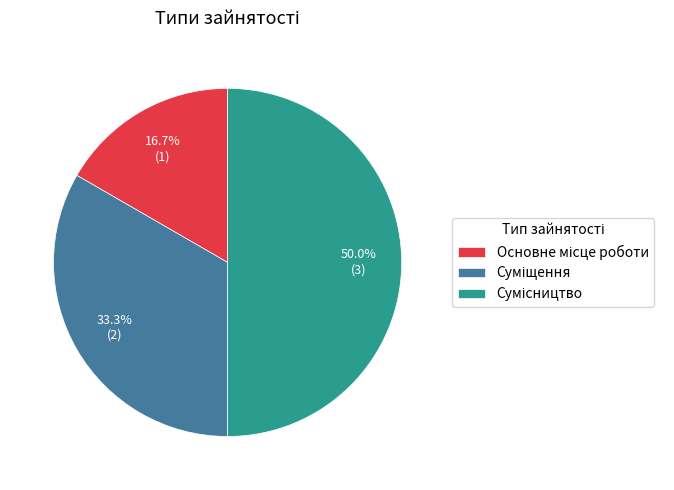

How many slices are in this pie chart?

3